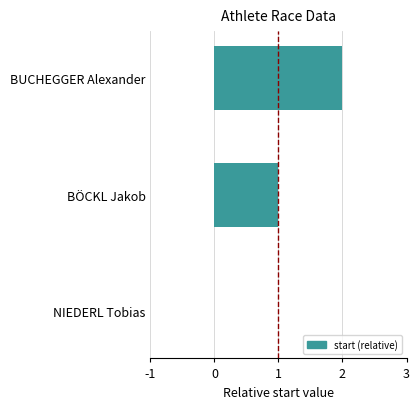

What is the maximum value shown in the chart?

2